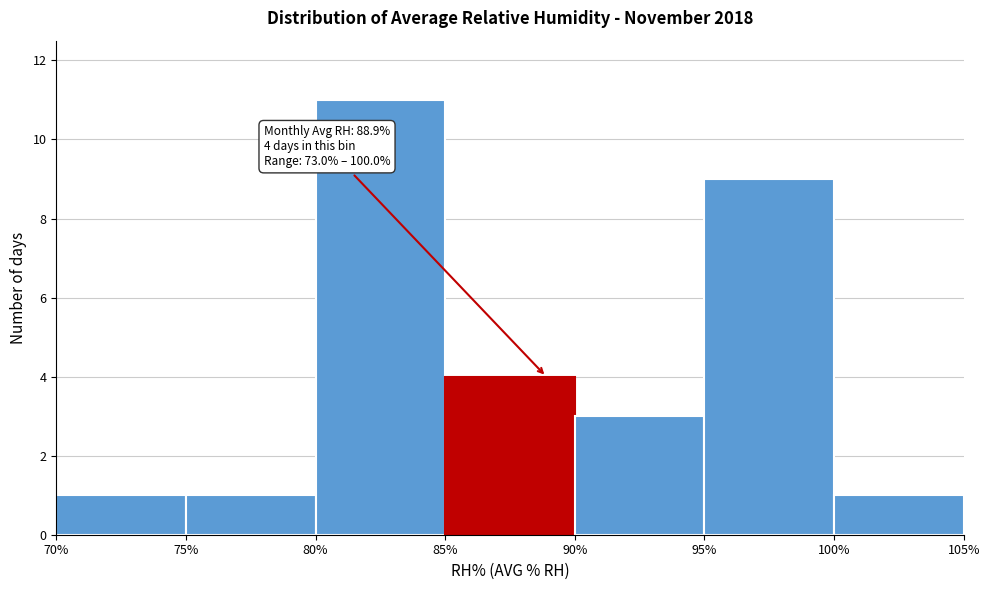

Over which range of the x-axis is the bar tallest?

80% to 85%